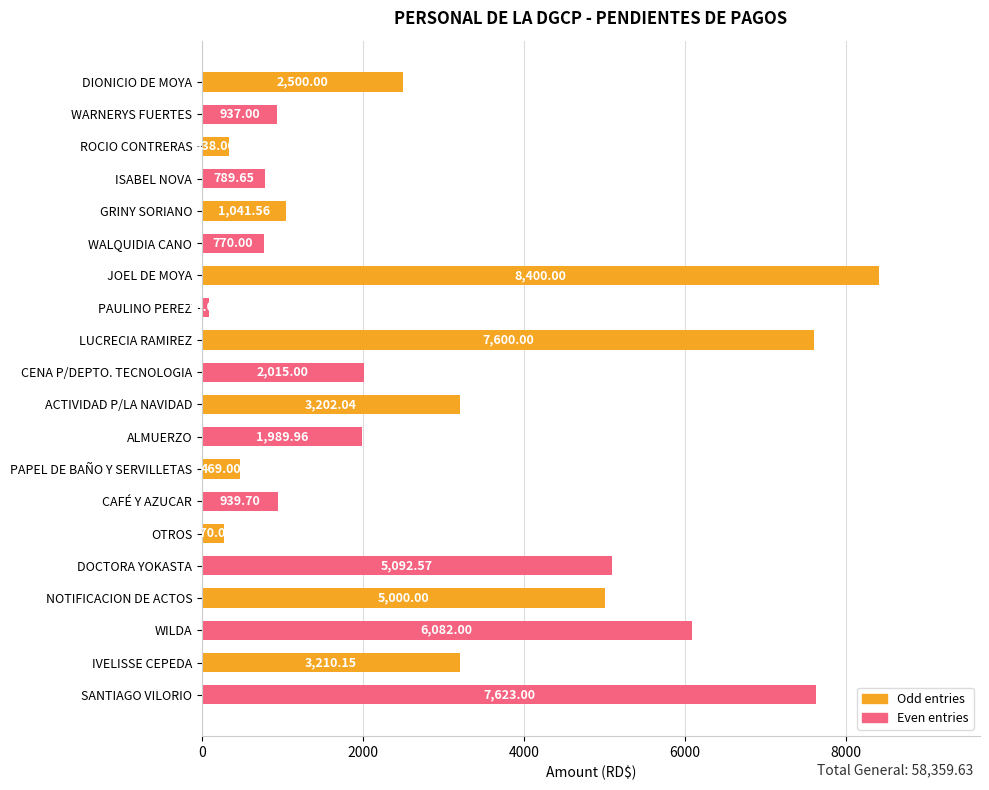

What is the difference between the second highest and minimum values?

7533.0